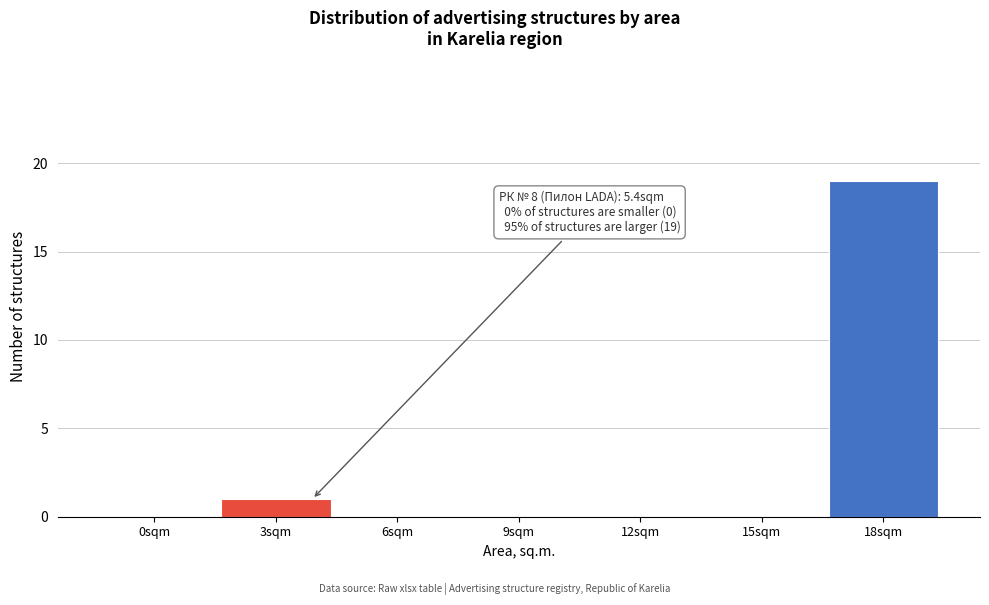

Reading right to left, list all the values displayed in this chart.

18sqm=19	15sqm=0	12sqm=0	9sqm=0	6sqm=0	3sqm=1	0sqm=0